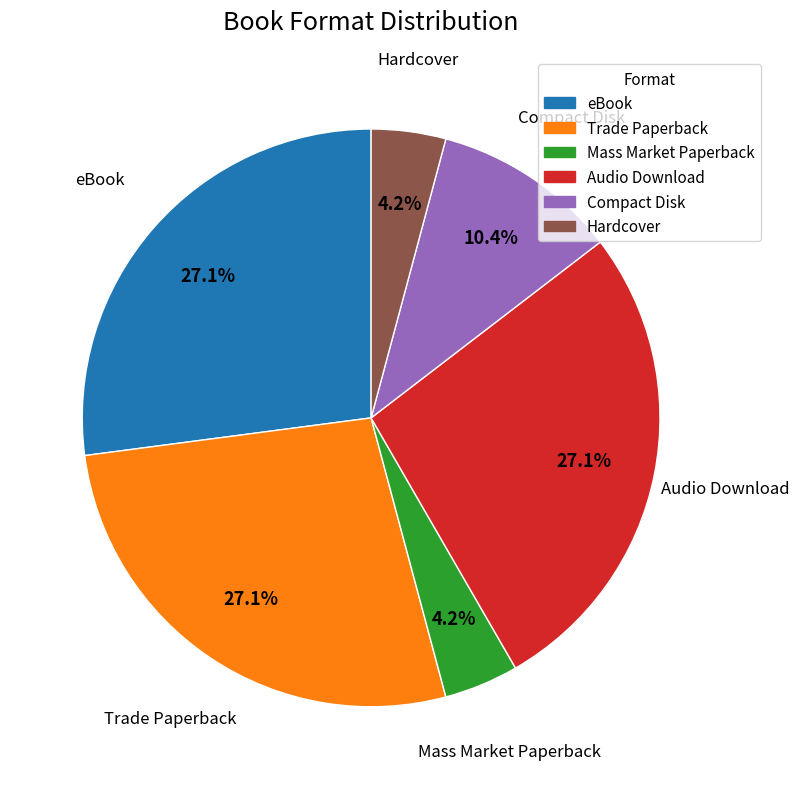

Is the sum of Hardcover and Mass Market Paperback greater than half?

No